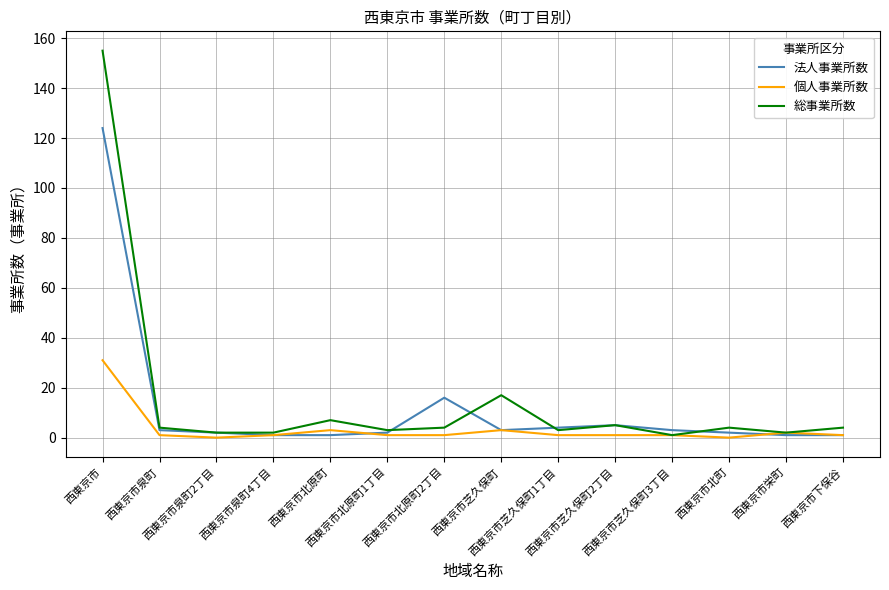

What is the sum of all 総事業所数 values?

213